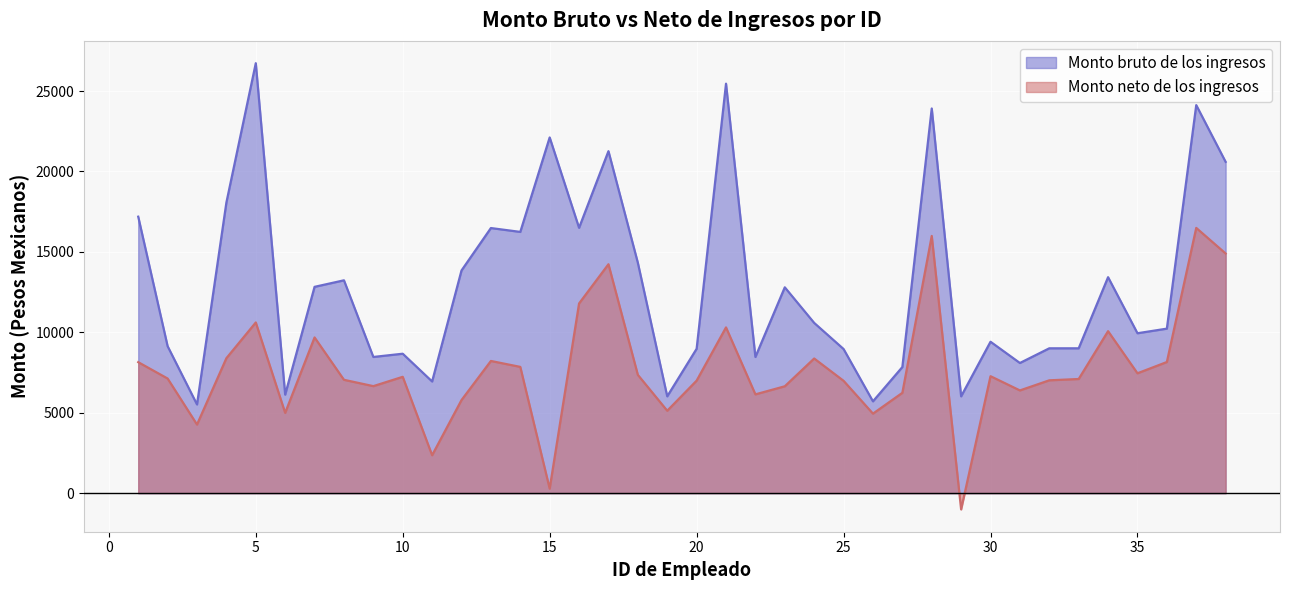

Rank the series by their average value, from lowest to highest.

Monto neto de los ingresos, Monto bruto de los ingresos